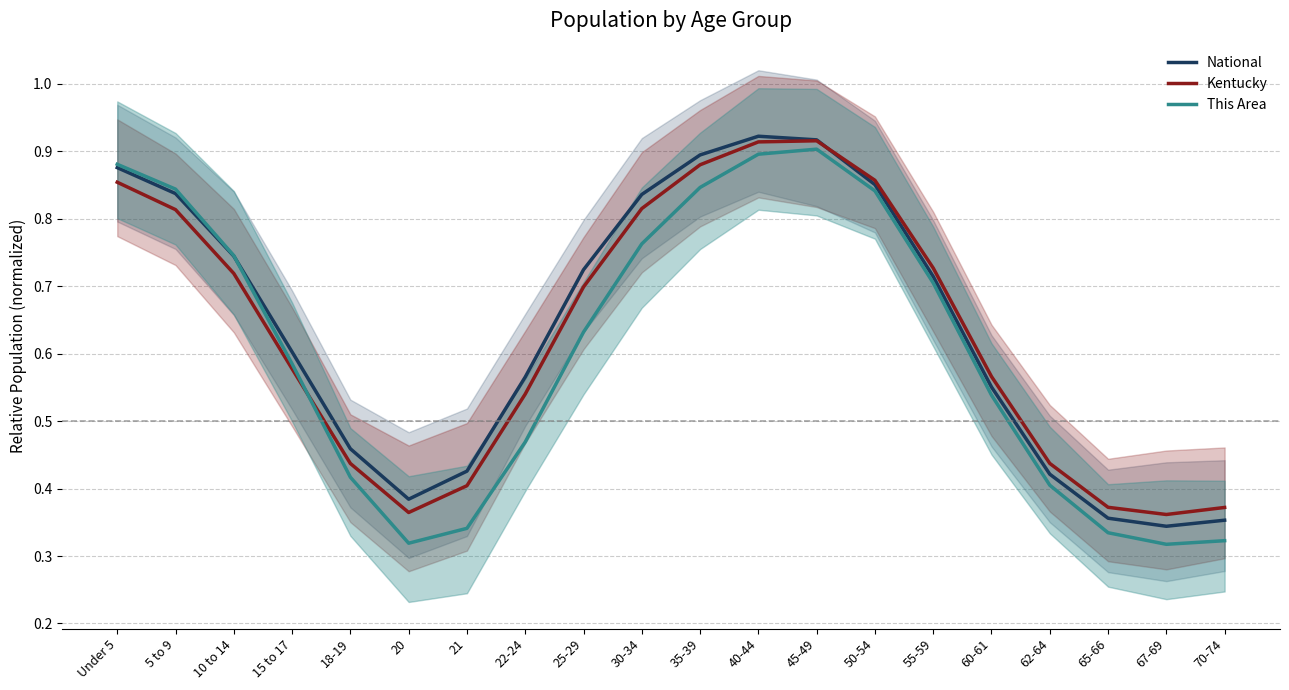

Which series ends up on top after the final intersection of National and This Area?

National